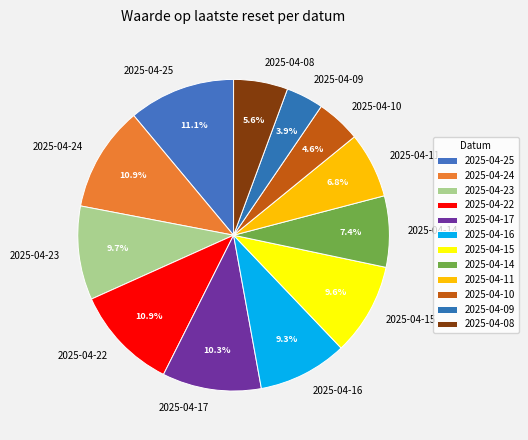

Does 2025-04-23 account for over 50% of the chart?

No